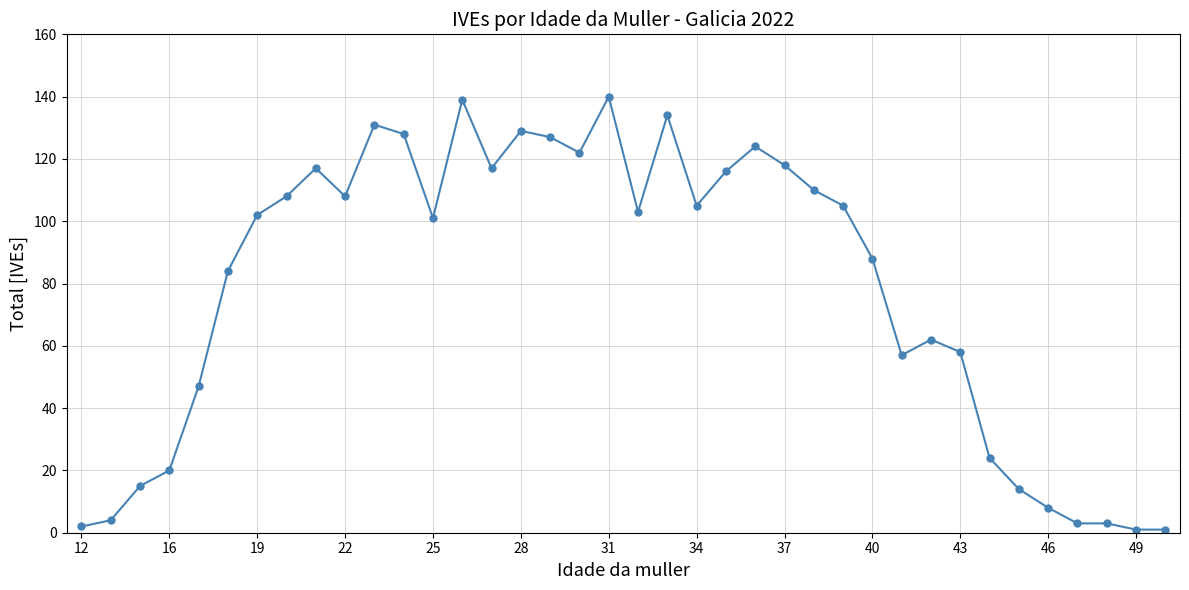

What is the sum of all values?

2975